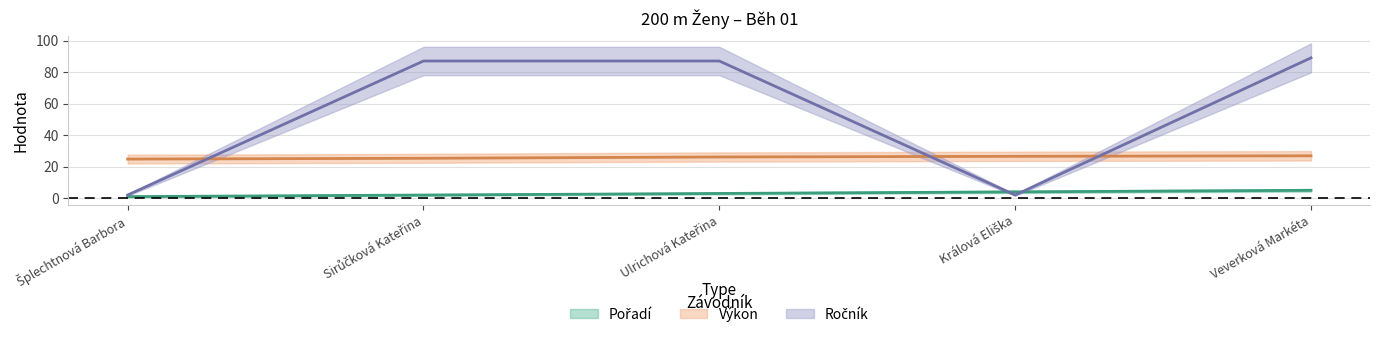

The Pořadí series shows 2.0 at Ulrichová Kateřina. True or false?

False